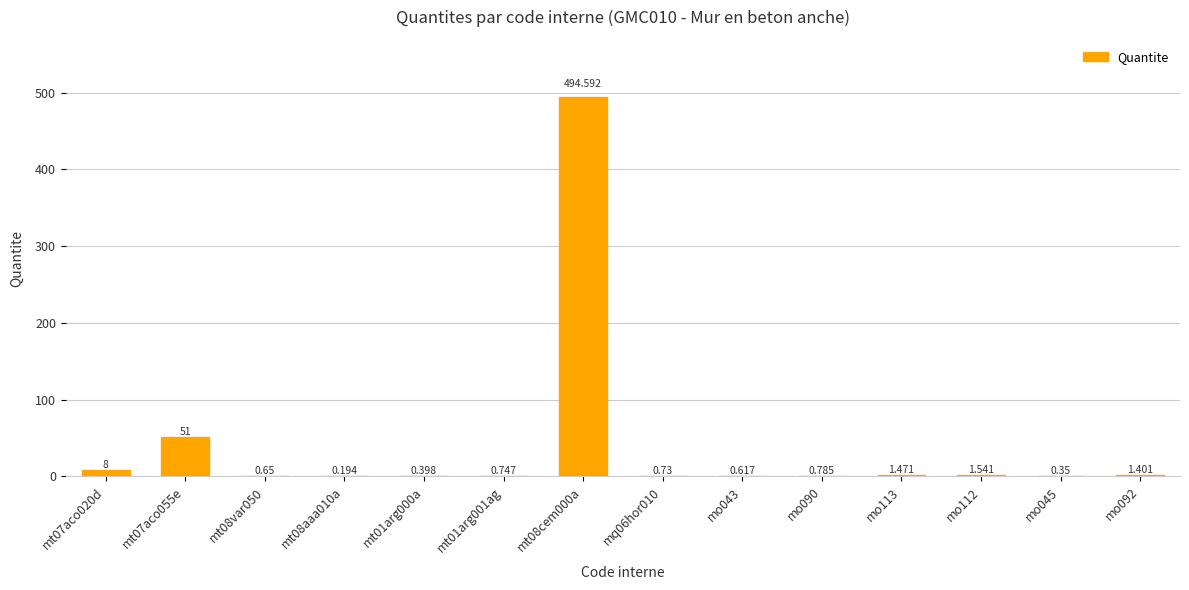

Reading left to right, list all the values displayed in this chart.

8.0	51.0	0.7	0.2	0.4	0.7	494.6	0.7	0.6	0.8	1.5	1.5	0.3	1.4